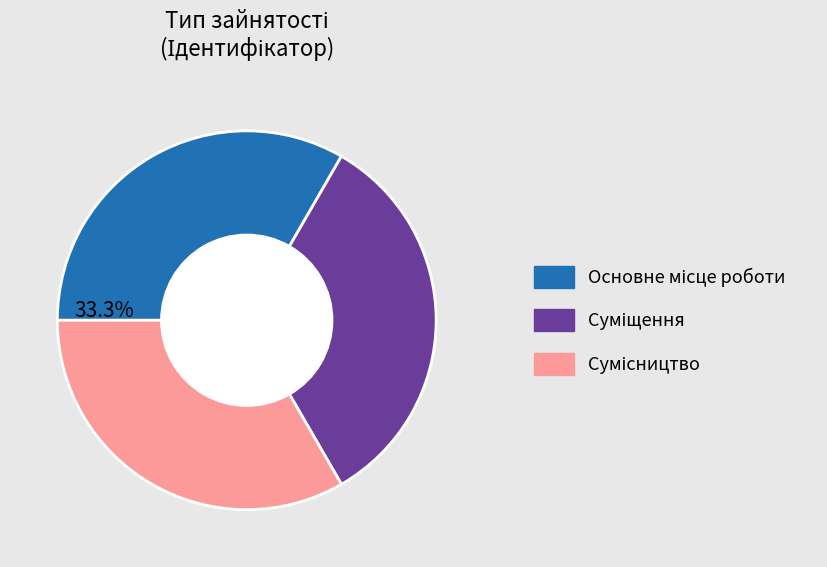

Is there any slice that represents more than half of the pie?

No